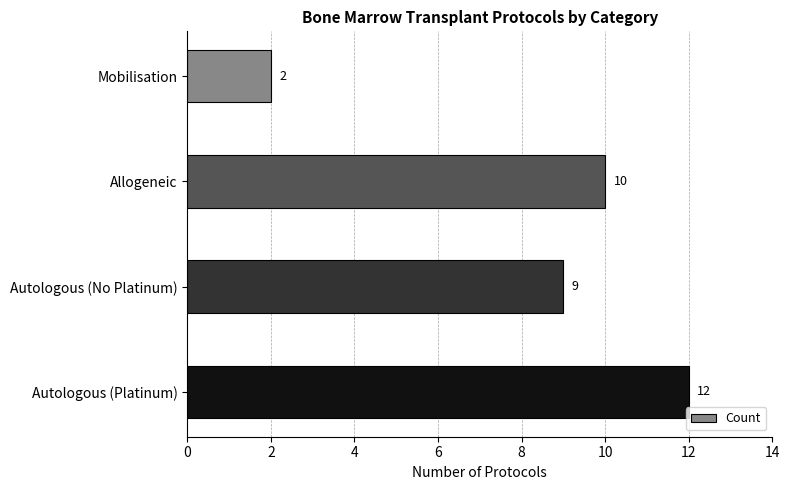

Which has a higher value, Allogeneic or Mobilisation?

Allogeneic